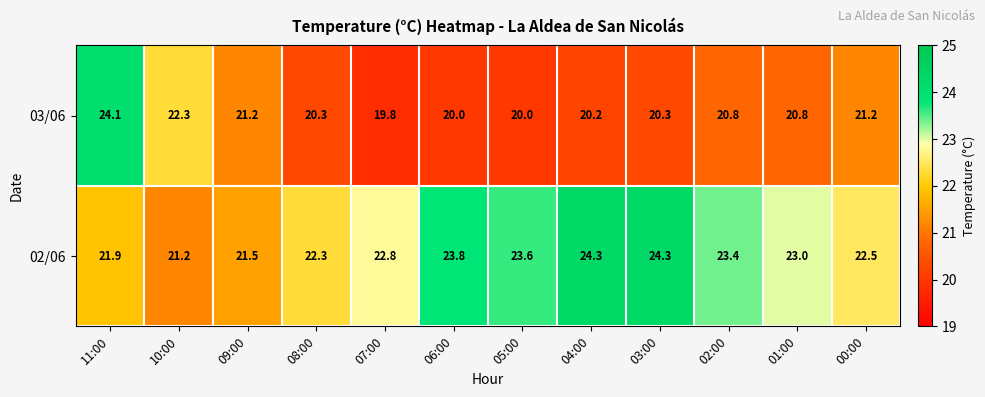

What is the greatest value displayed?

24.3